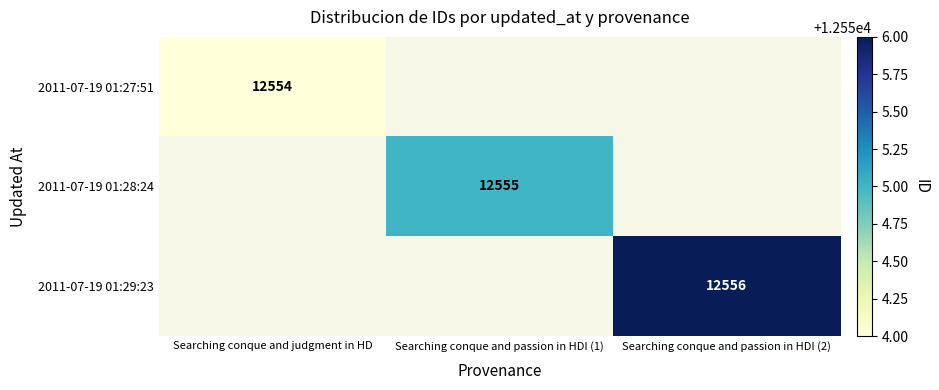

How many categories are shown in the chart?

3